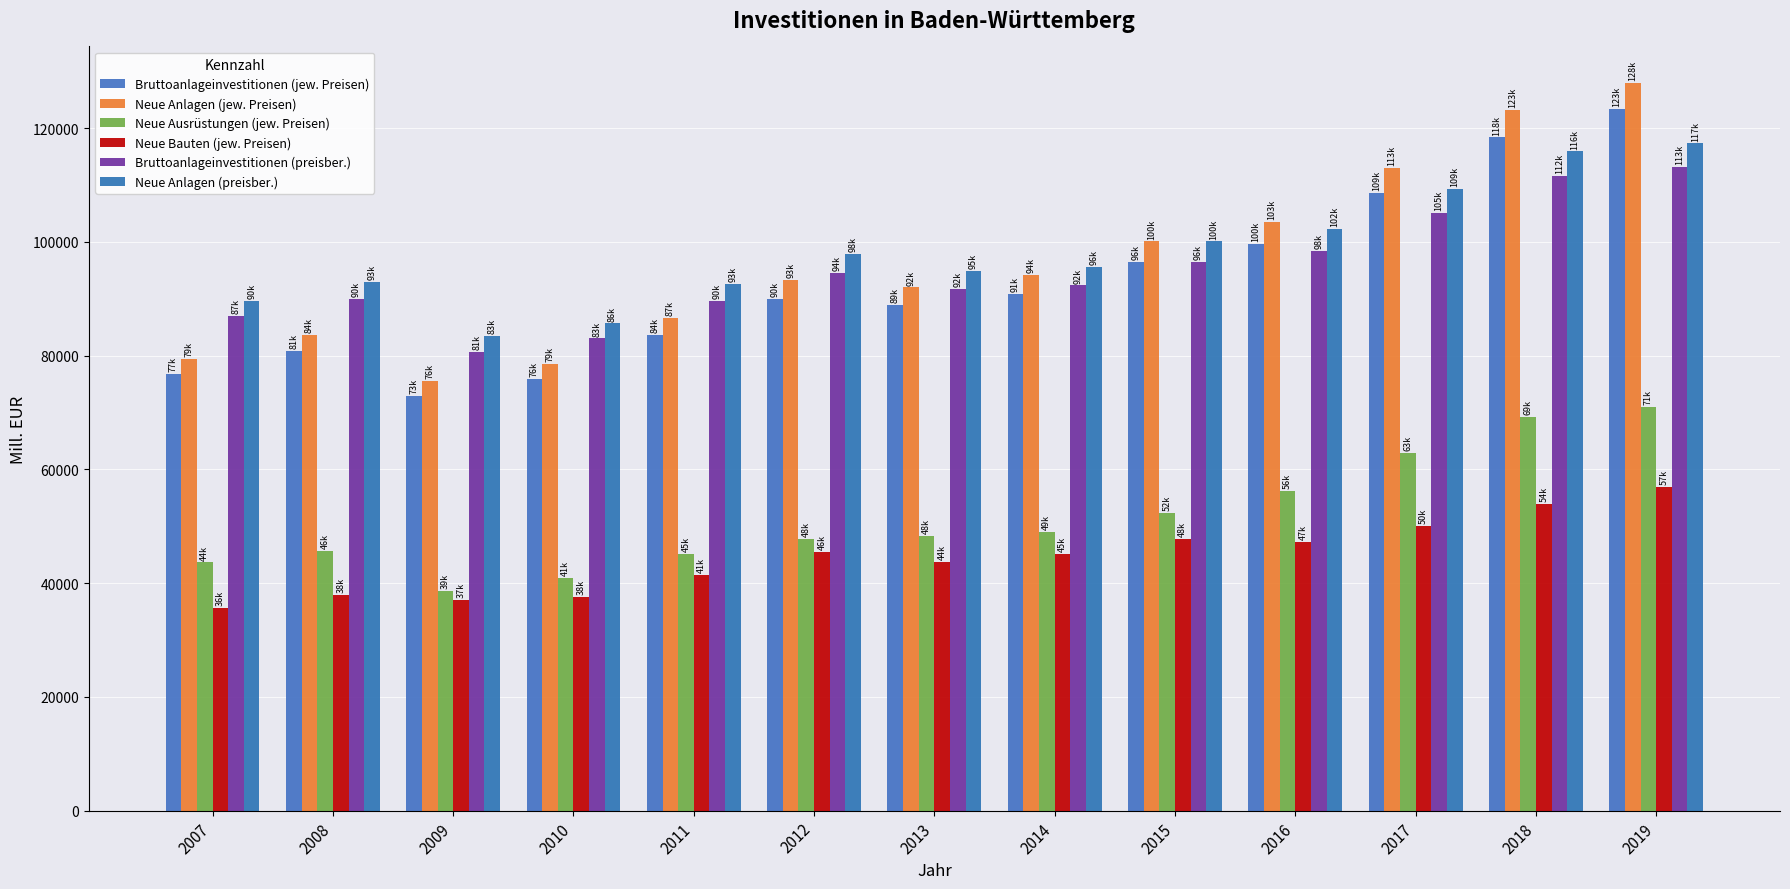

How many data points does each series have?

13